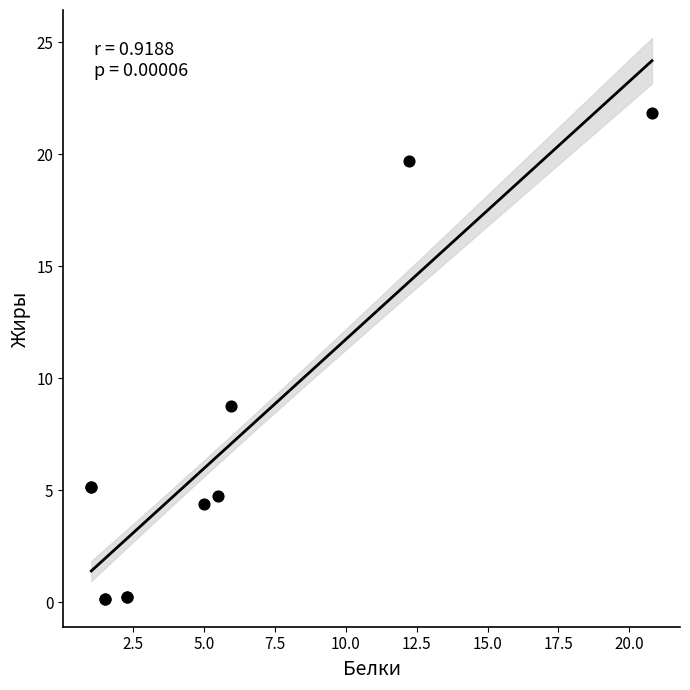

What Y value in the scatter plot is closest to 11?

8.8